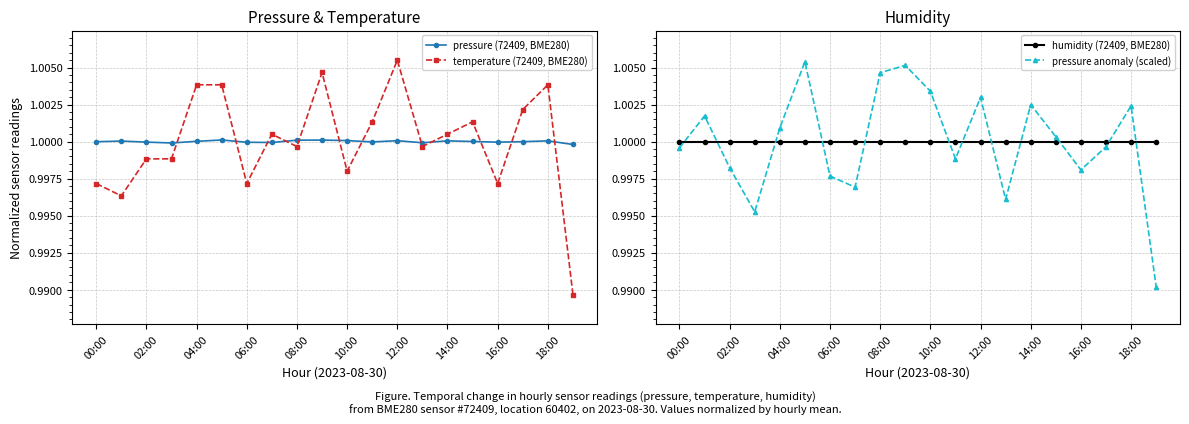

Where is temperature (72409, BME280) nearest to the value 0?

19